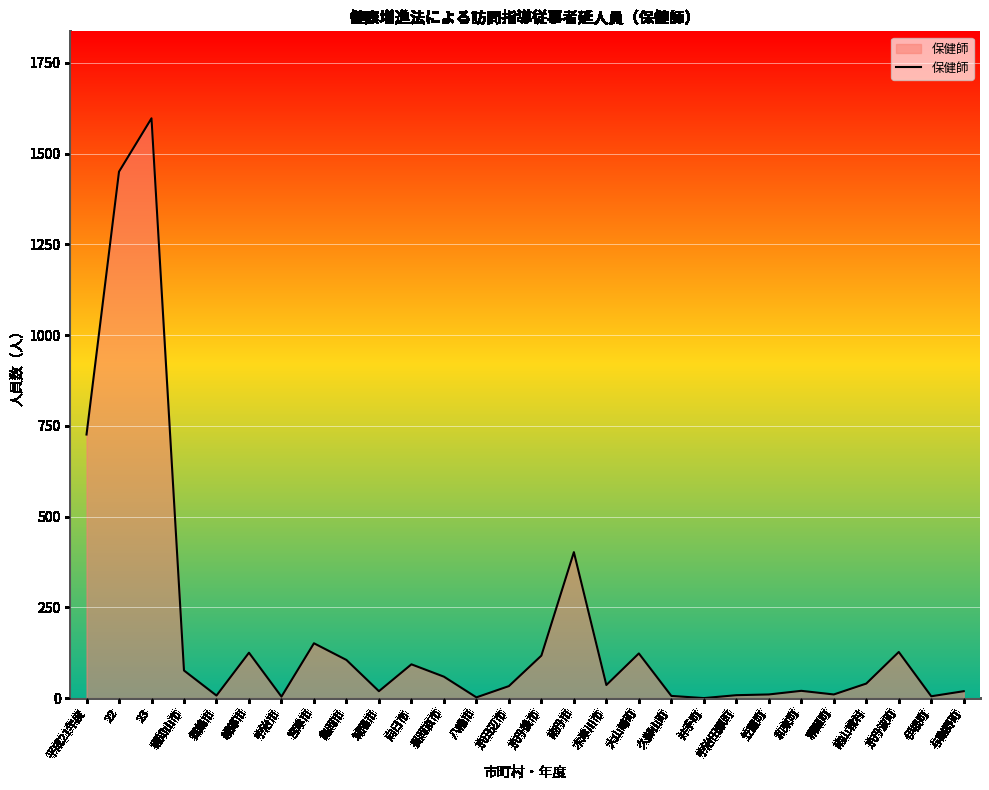

What is the approximate value at 大山崎町?

123